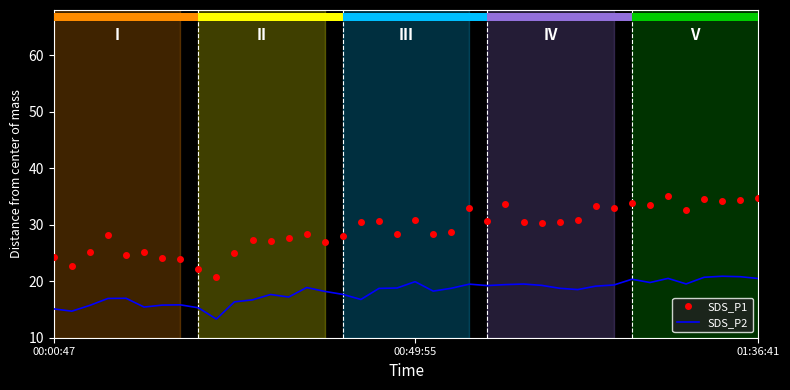

What is the total value across all series at 34?

55.5